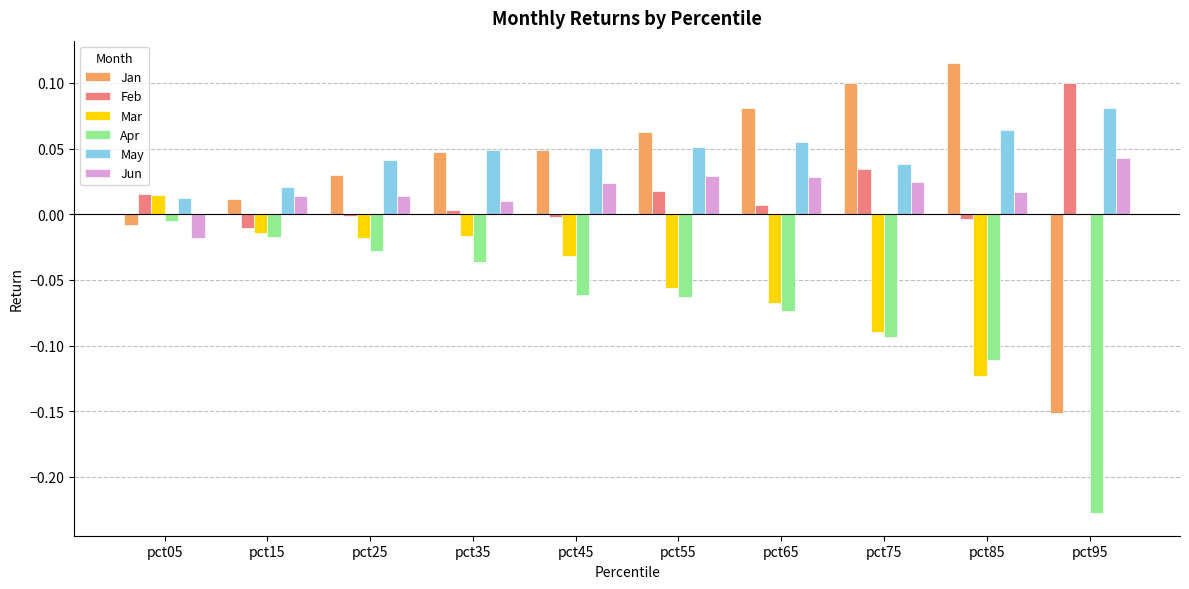

What is the sum of all Apr values?

-0.7